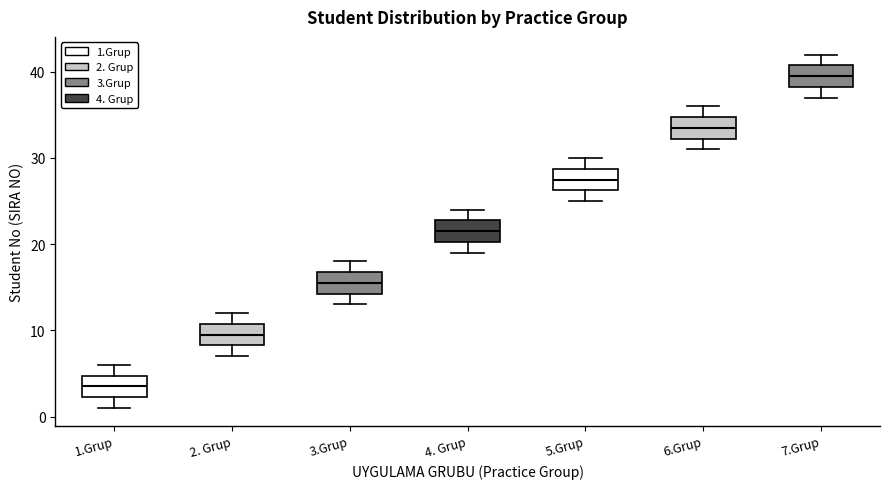

Reading left to right, read every box against the y-axis: the position of its median line, the range the box covers, and the ends of its whiskers. The values are not printed on the chart, so give them approximately, as read against the axis.

1.Grup: median 4, box 2 to 5, whiskers 1 to 6
2. Grup: median 10, box 8 to 11, whiskers 7 to 12
3.Grup: median 16, box 14 to 17, whiskers 13 to 18
4. Grup: median 22, box 20 to 23, whiskers 19 to 24
5.Grup: median 28, box 26 to 29, whiskers 25 to 30
6.Grup: median 34, box 32 to 35, whiskers 31 to 36
7.Grup: median 40, box 38 to 41, whiskers 37 to 42